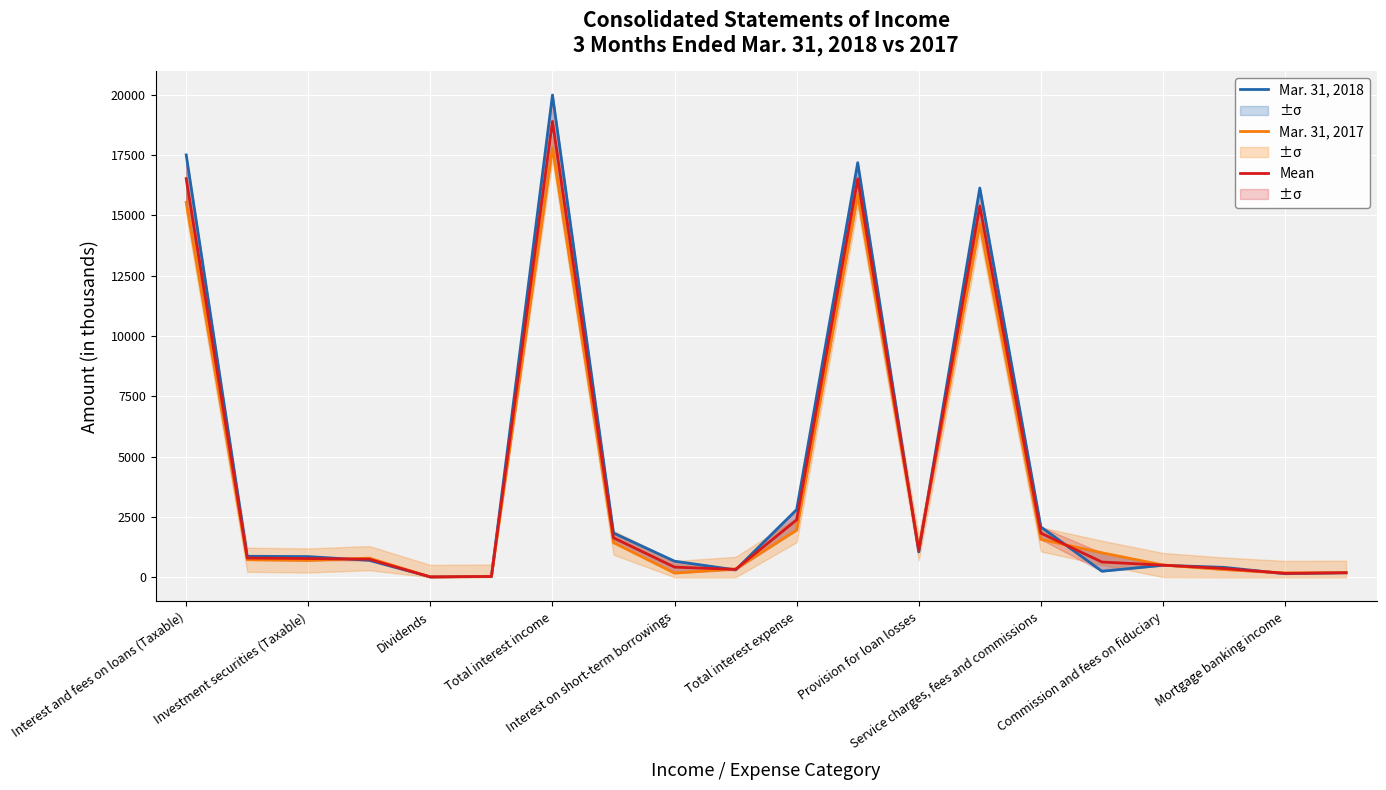

What is the maximum value for Mean?

18896.5